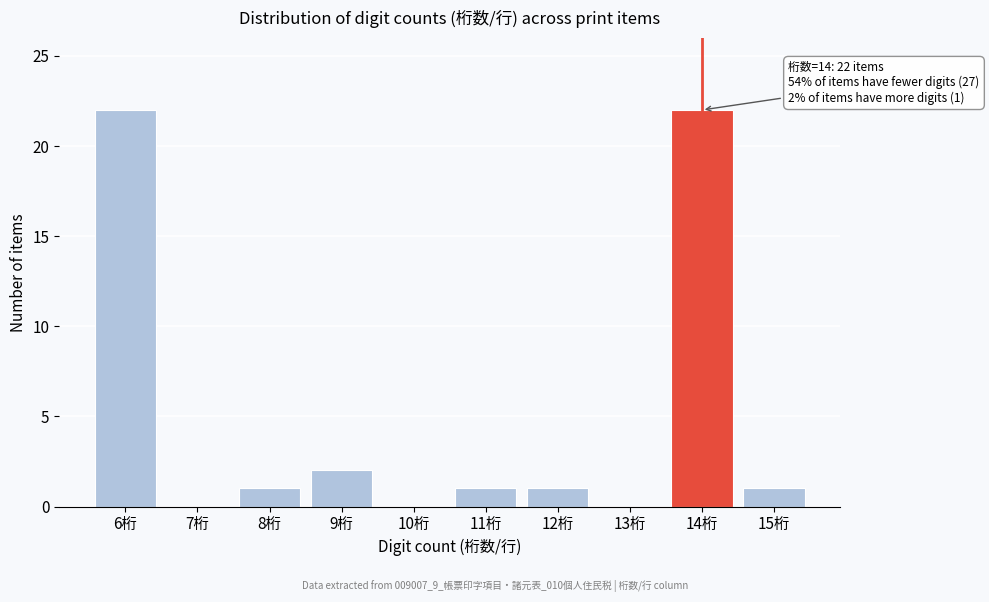

Reading left to right, what are all the values shown in this chart?

6桁=22	7桁=0	8桁=1	9桁=2	10桁=0	11桁=1	12桁=1	13桁=0	14桁=22	15桁=1